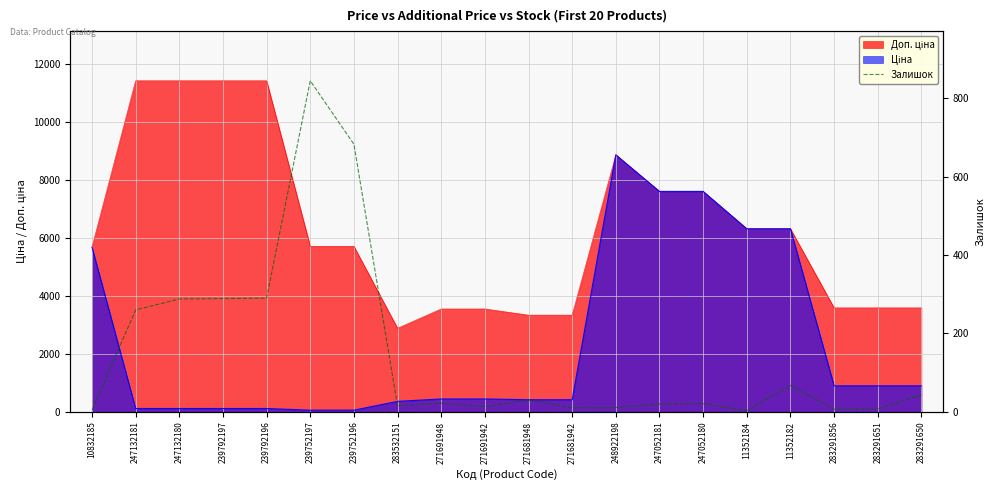

What is the smallest value displayed?

3